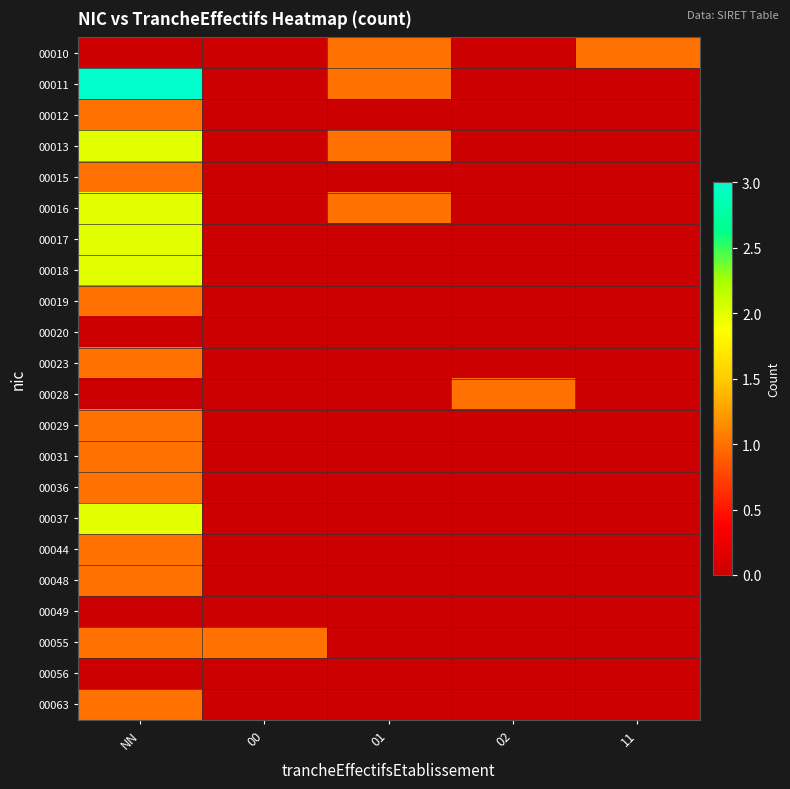

What is the total value across all series at 01?

4